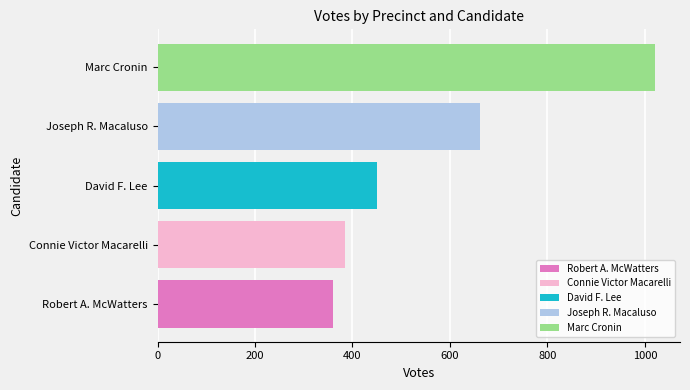

What is the maximum value for Marc Cronin?

1021